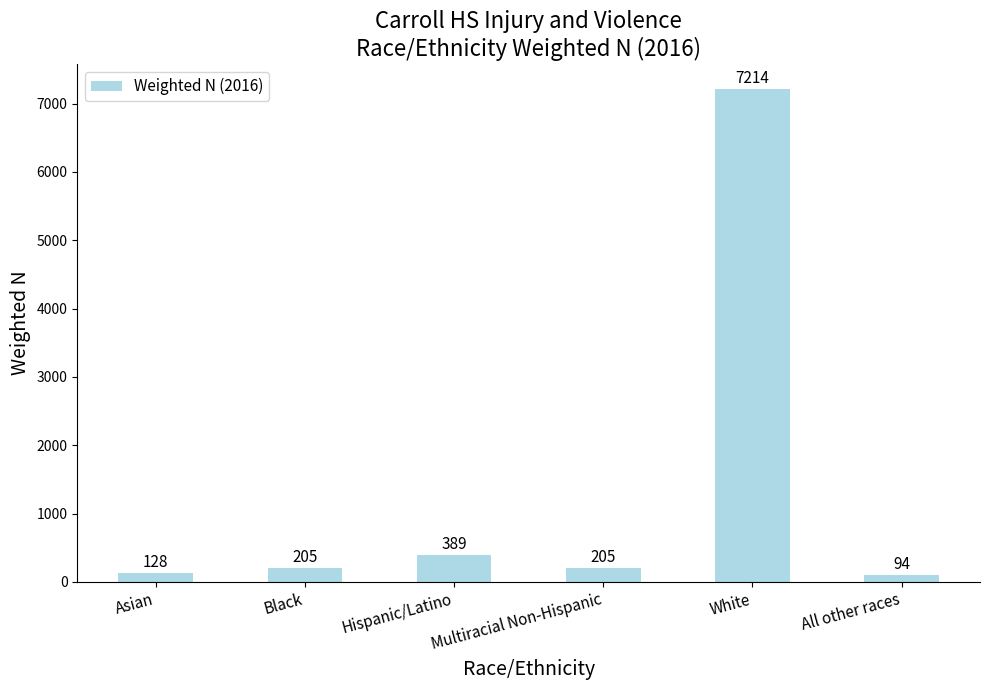

What position from the left is Asian?

1